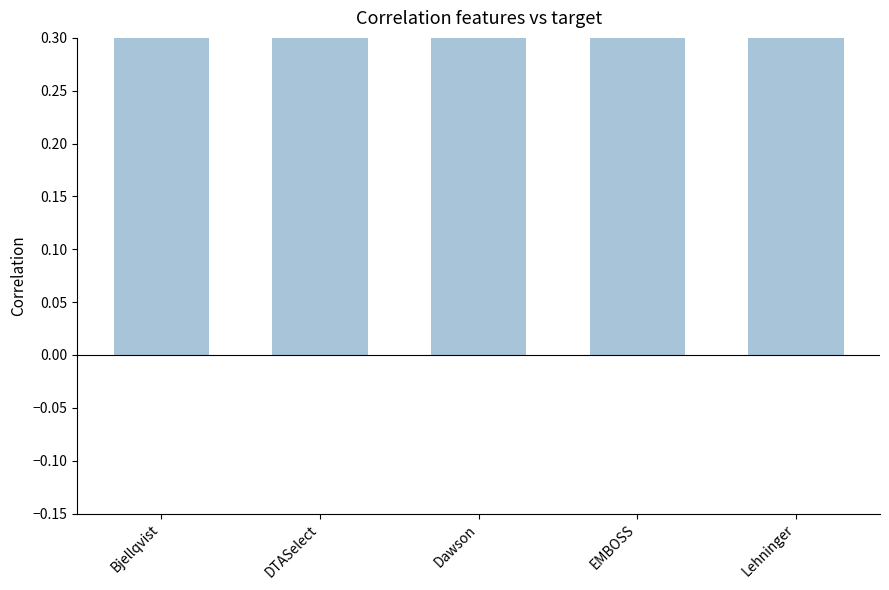

What is the minimum value shown in the chart?

0.9